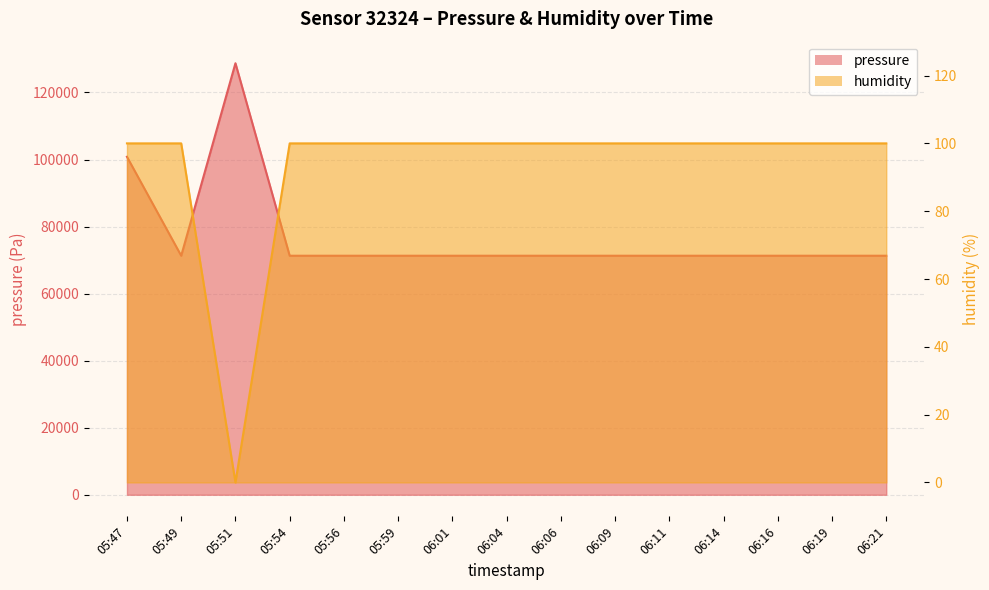

What is the average value of the humidity series?

93.3